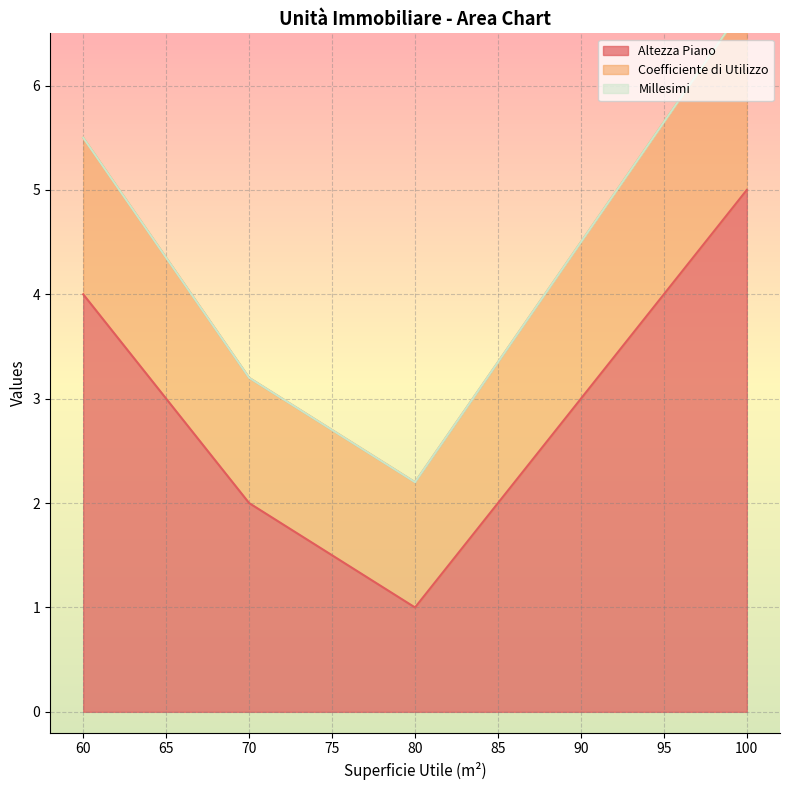

Which series has the largest total across all categories?

Altezza Piano